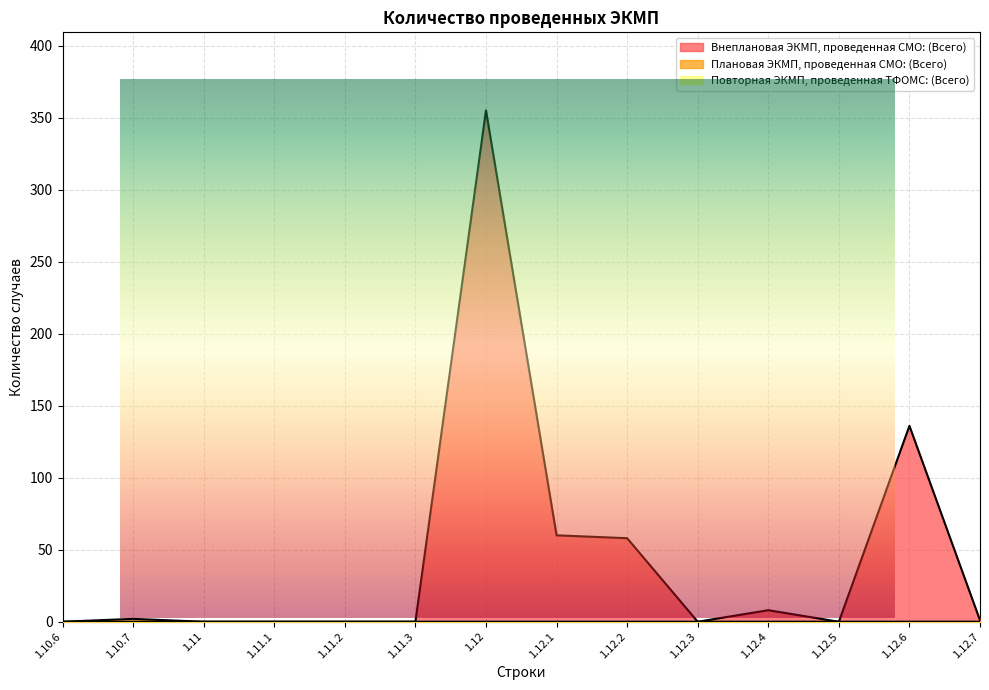

How many lines are shown in the chart?

2